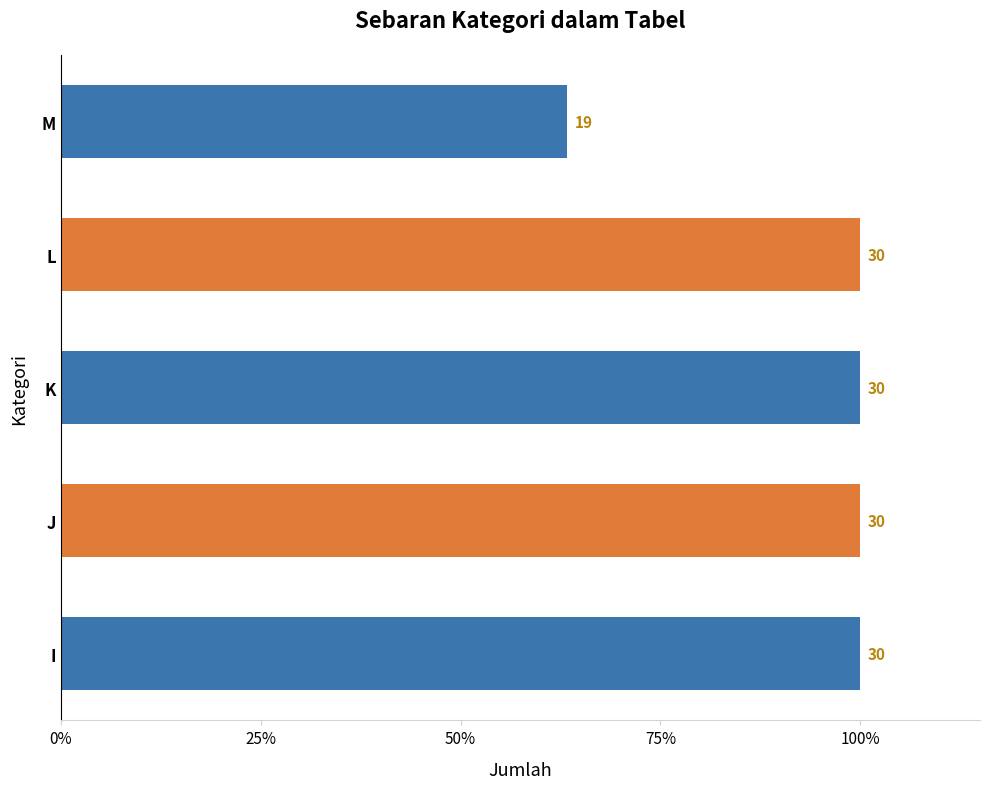

Which category has the lowest value across all series?

M